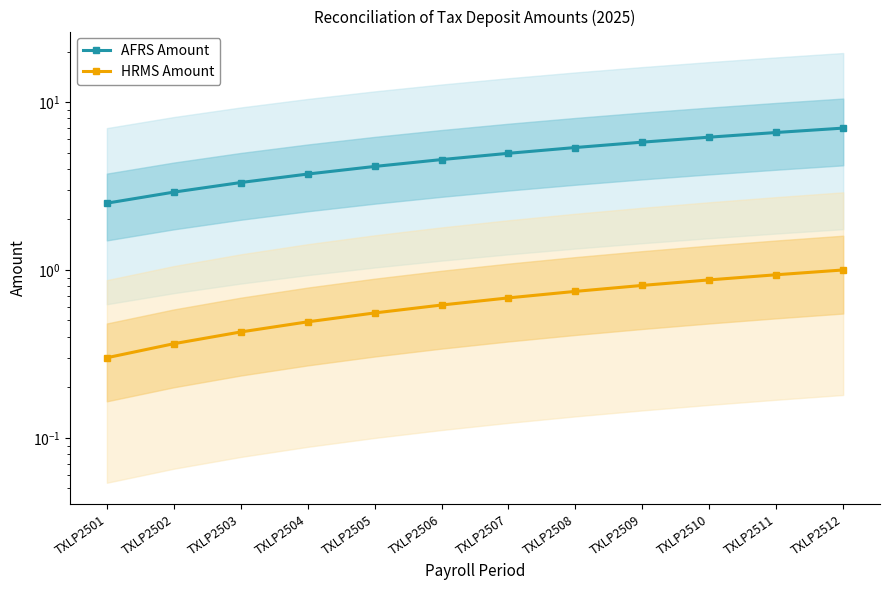

What is the average value of the HRMS Amount series?

0.7